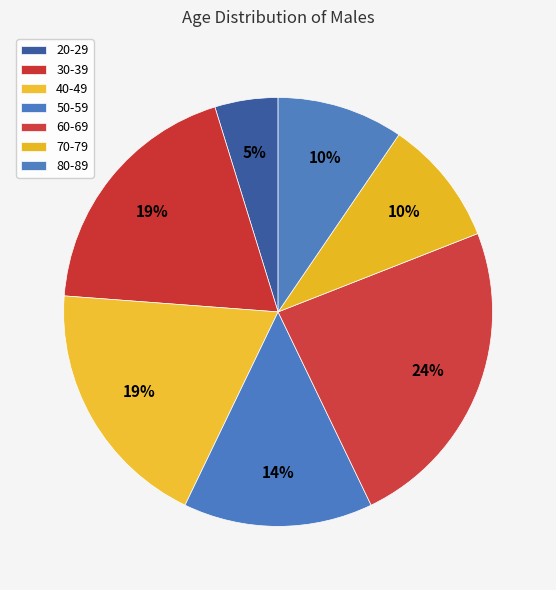

Does 70-79 represent more than half of the total?

No